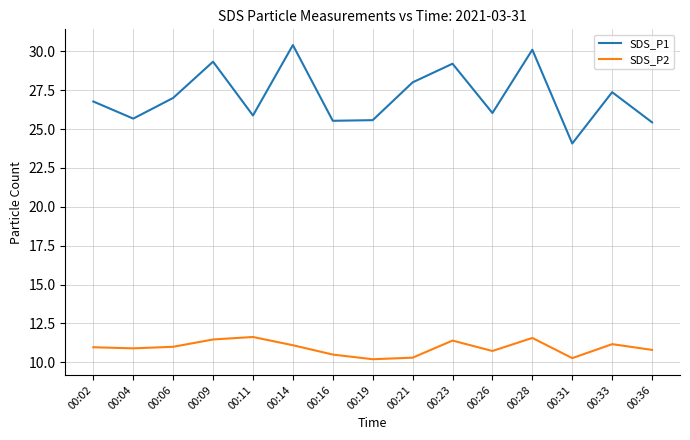

What is the spread (max minus min) of values at 00:04?

14.8